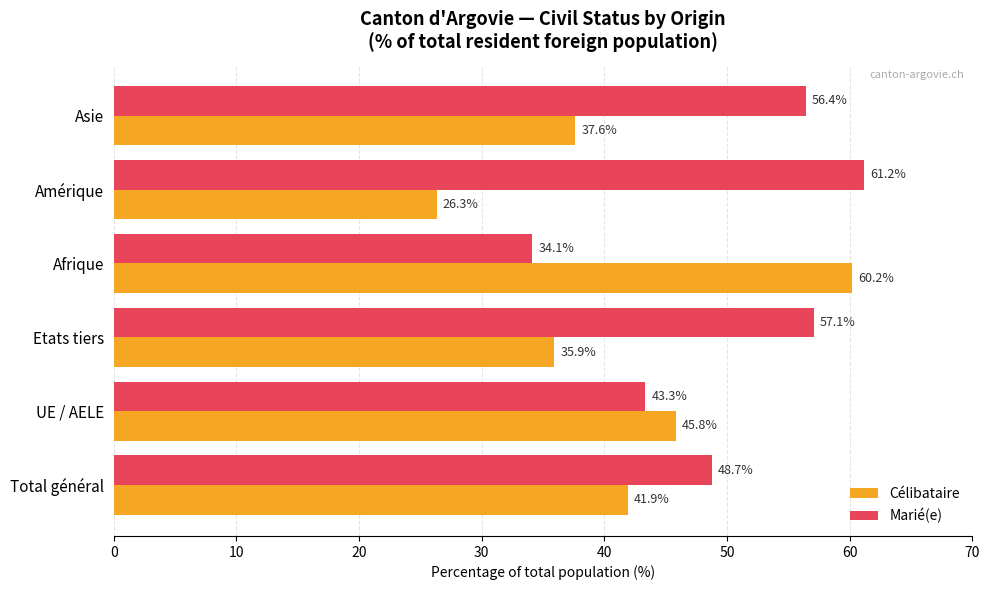

What is the sum of all Marié(e) values?

300.8